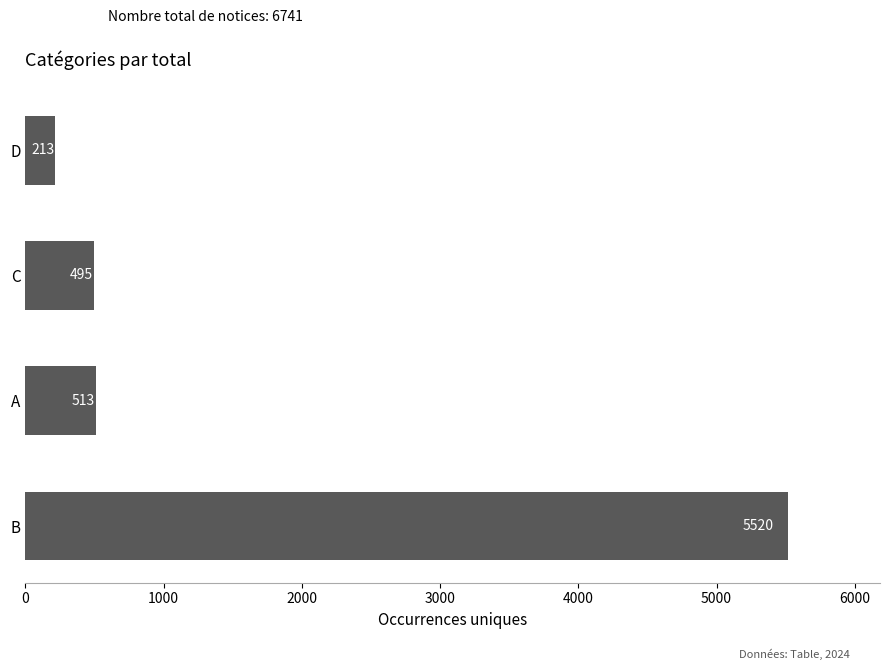

Rank the categories by value from lowest to highest.

D, C, A, B